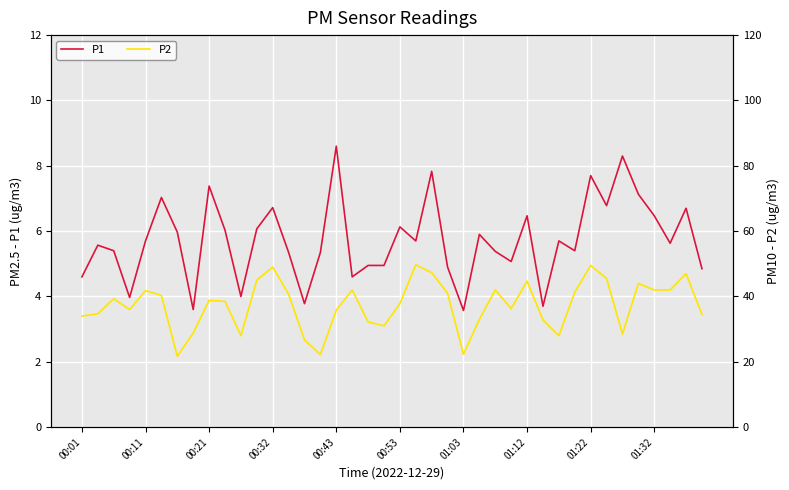

Reading left to right, transcribe all the data shown in this chart.

P1: 4.6	5.6	5.4	4.0	5.7	7.0	6.0	3.6	7.4	6.0	4.0	6.1	6.7	5.3	3.8	5.3	8.6	4.6	5.0	5.0	6.1	5.7	7.8	4.9	3.6	5.9	5.4	5.1	6.5	3.7	5.7	5.4	7.7	6.8	8.3	7.1	6.5	5.6	6.7	4.8
P2: 3.4	3.5	3.9	3.6	4.2	4.0	2.2	2.9	3.9	3.9	2.8	4.5	4.9	4.1	2.7	2.2	3.6	4.2	3.2	3.1	3.8	5.0	4.7	4.1	2.2	3.3	4.2	3.6	4.5	3.3	2.8	4.1	5.0	4.5	2.9	4.4	4.2	4.2	4.7	3.5